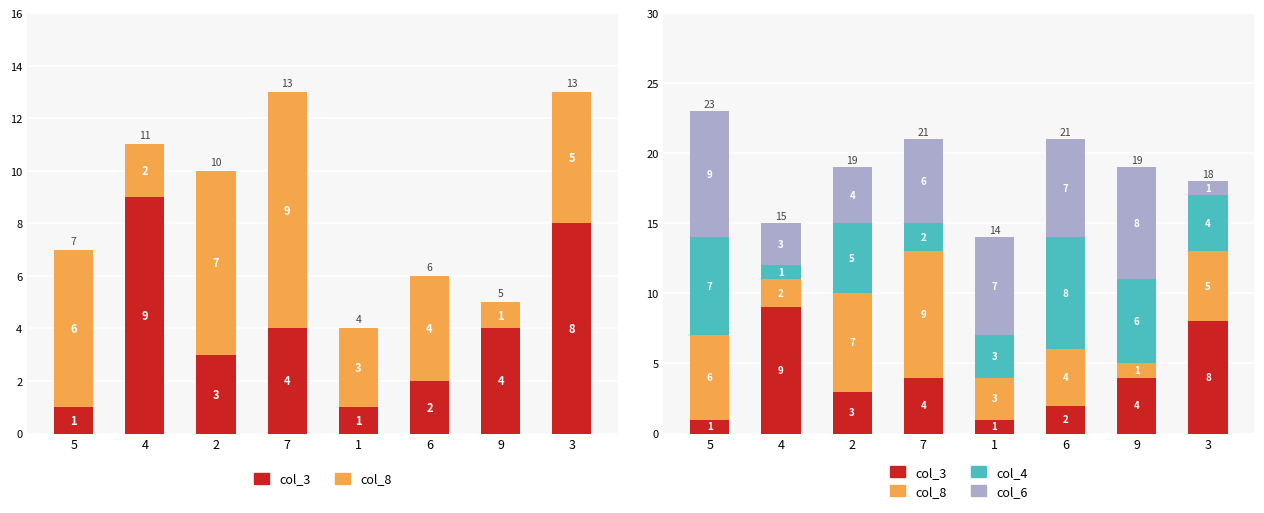

The col_4 series shows 10 at 9. True or false?

False